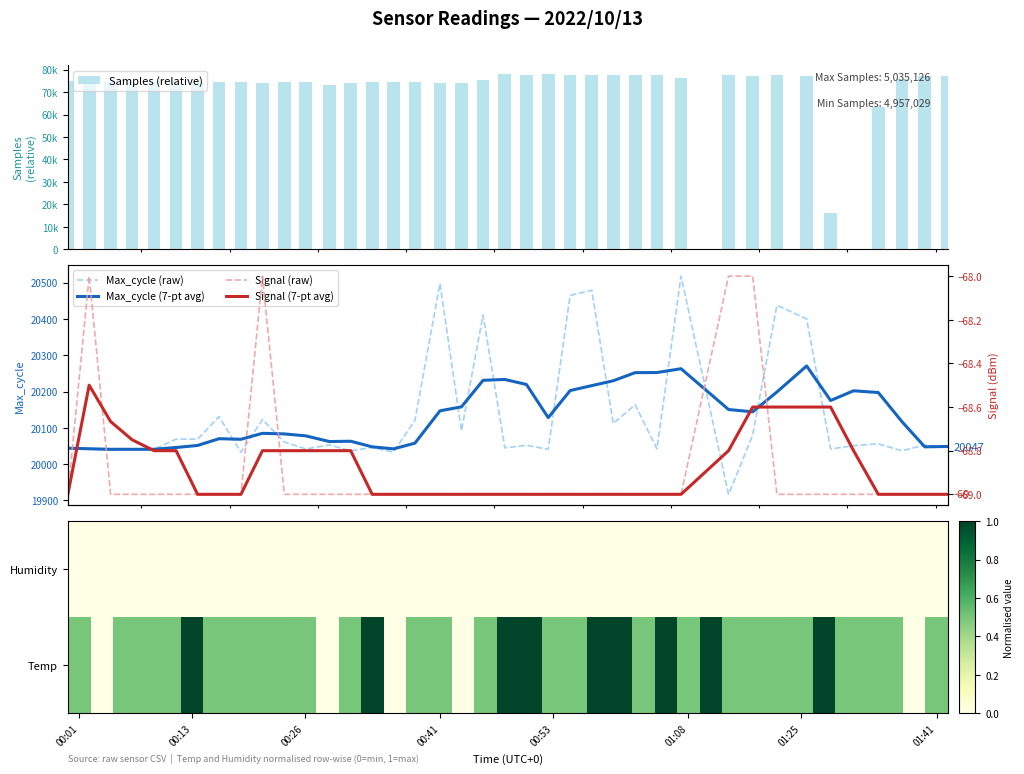

What is the label of the 1st bar from the left?

Samples